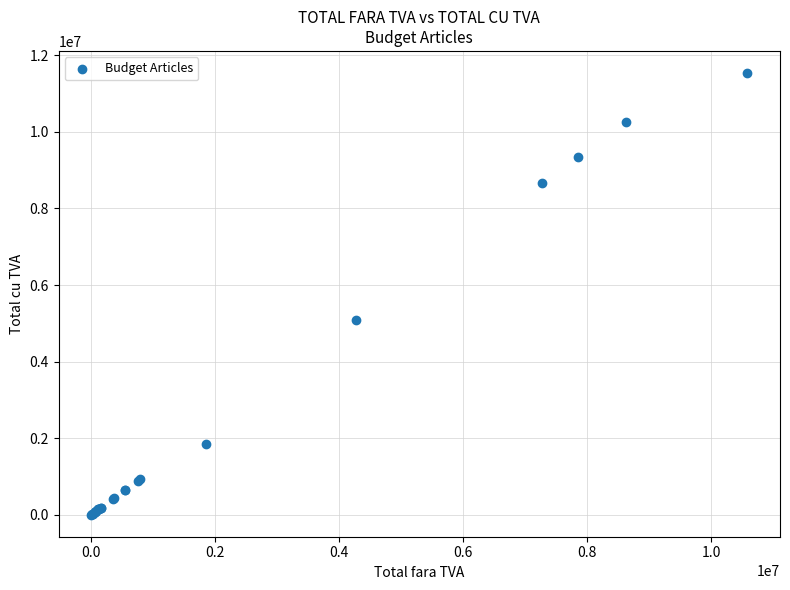

What Y value in the scatter plot is closest to 5770014?

5081300.0